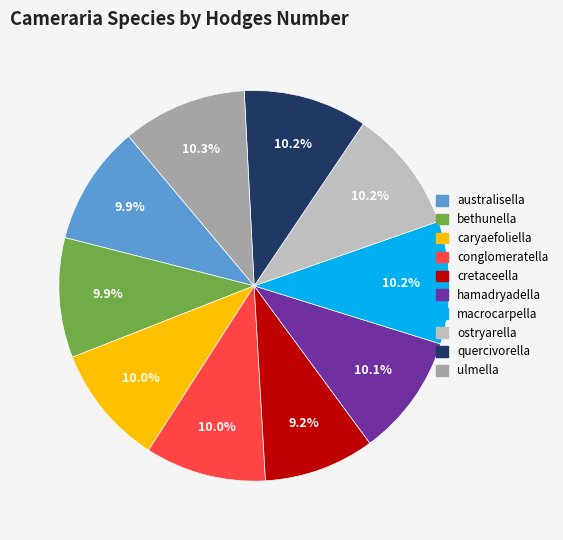

How much of the chart is everything except hamadryadella?

89.9%